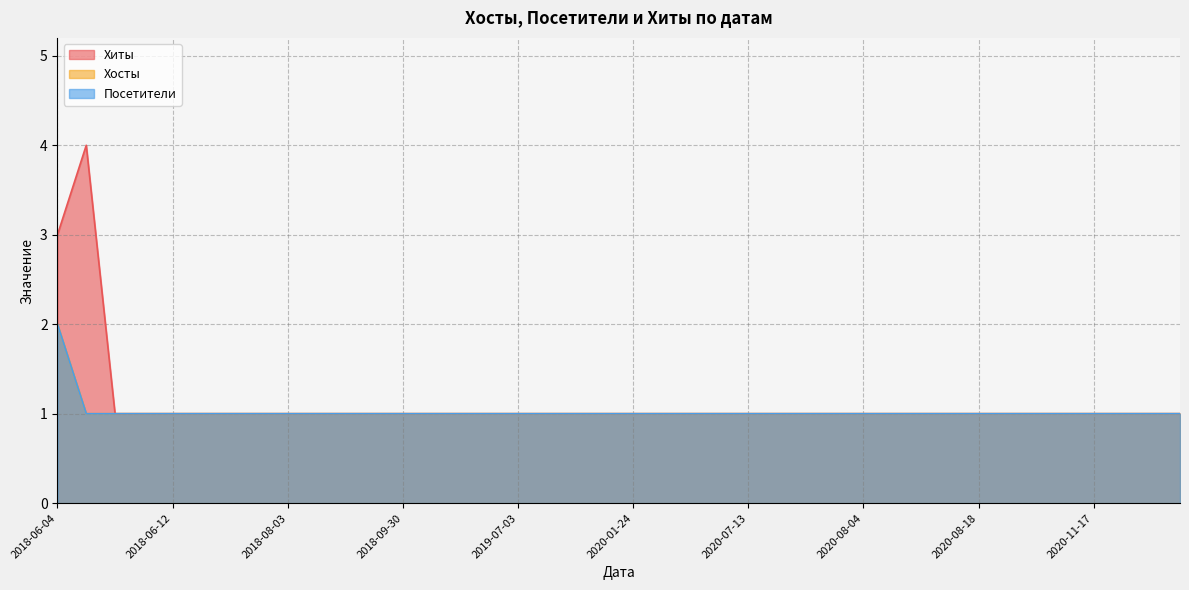

Reading left to right, extract all data points from this chart.

Хиты: 2024-02-02=1	2022-11-06=1	2022-11-05=1	2020-11-17=1	2020-10-21=1	2020-09-24=1	2020-09-19=1	2020-08-18=1	2020-08-16=1	2020-08-12=1	2020-08-09=1	2020-08-04=1	2020-07-23=1	2020-07-22=1	2020-07-16=1	2020-07-13=1	2020-04-12=1	2020-03-14=1	2020-03-13=1	2020-01-24=1	2019-11-27=1	2019-11-14=1	2019-10-18=1	2019-07-03=1	2019-05-27=1	2019-03-30=1	2018-11-19=1	2018-09-30=1	2018-09-04=1	2018-08-21=1	2018-08-13=1	2018-08-03=1	2018-08-01=1	2018-07-11=1	2018-07-02=1	2018-06-12=1	2018-06-10=1	2018-06-07=1	2018-06-06=4	2018-06-04=3
Хосты: 2024-02-02=1	2022-11-06=1	2022-11-05=1	2020-11-17=1	2020-10-21=1	2020-09-24=1	2020-09-19=1	2020-08-18=1	2020-08-16=1	2020-08-12=1	2020-08-09=1	2020-08-04=1	2020-07-23=1	2020-07-22=1	2020-07-16=1	2020-07-13=1	2020-04-12=1	2020-03-14=1	2020-03-13=1	2020-01-24=1	2019-11-27=1	2019-11-14=1	2019-10-18=1	2019-07-03=1	2019-05-27=1	2019-03-30=1	2018-11-19=1	2018-09-30=1	2018-09-04=1	2018-08-21=1	2018-08-13=1	2018-08-03=1	2018-08-01=1	2018-07-11=1	2018-07-02=1	2018-06-12=1	2018-06-10=1	2018-06-07=1	2018-06-06=1	2018-06-04=2
Посетители: 2024-02-02=1	2022-11-06=1	2022-11-05=1	2020-11-17=1	2020-10-21=1	2020-09-24=1	2020-09-19=1	2020-08-18=1	2020-08-16=1	2020-08-12=1	2020-08-09=1	2020-08-04=1	2020-07-23=1	2020-07-22=1	2020-07-16=1	2020-07-13=1	2020-04-12=1	2020-03-14=1	2020-03-13=1	2020-01-24=1	2019-11-27=1	2019-11-14=1	2019-10-18=1	2019-07-03=1	2019-05-27=1	2019-03-30=1	2018-11-19=1	2018-09-30=1	2018-09-04=1	2018-08-21=1	2018-08-13=1	2018-08-03=1	2018-08-01=1	2018-07-11=1	2018-07-02=1	2018-06-12=1	2018-06-10=1	2018-06-07=1	2018-06-06=1	2018-06-04=2